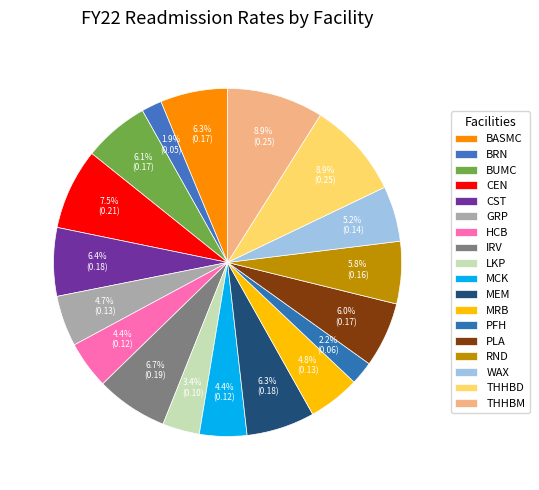

Is there a majority slice in this chart?

No